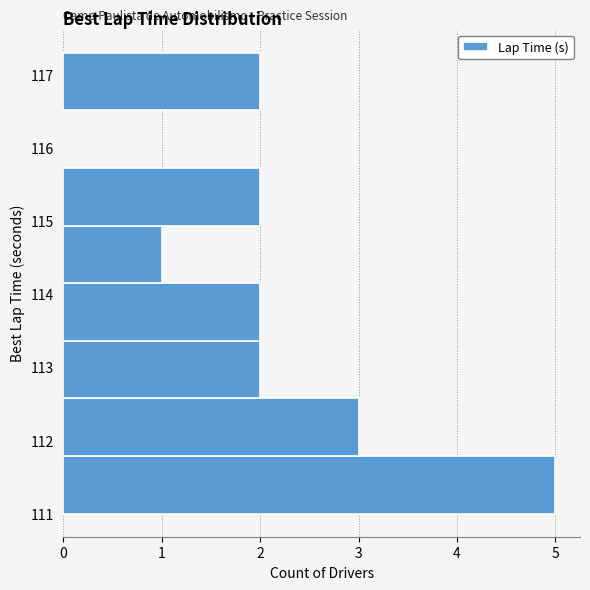

Reading bottom to top, list every bar in this chart as the range it spans on the y-axis followed by its length. Neither the bar edges nor the lengths are printed on the chart, so give them approximately, as read against the axes.

111.0 to 111.8: 5
111.8 to 112.6: 3
112.6 to 113.4: 2
113.4 to 114.2: 2
114.2 to 114.9: 1
114.9 to 115.7: 2
115.7 to 116.5: 0
116.5 to 117.3: 2